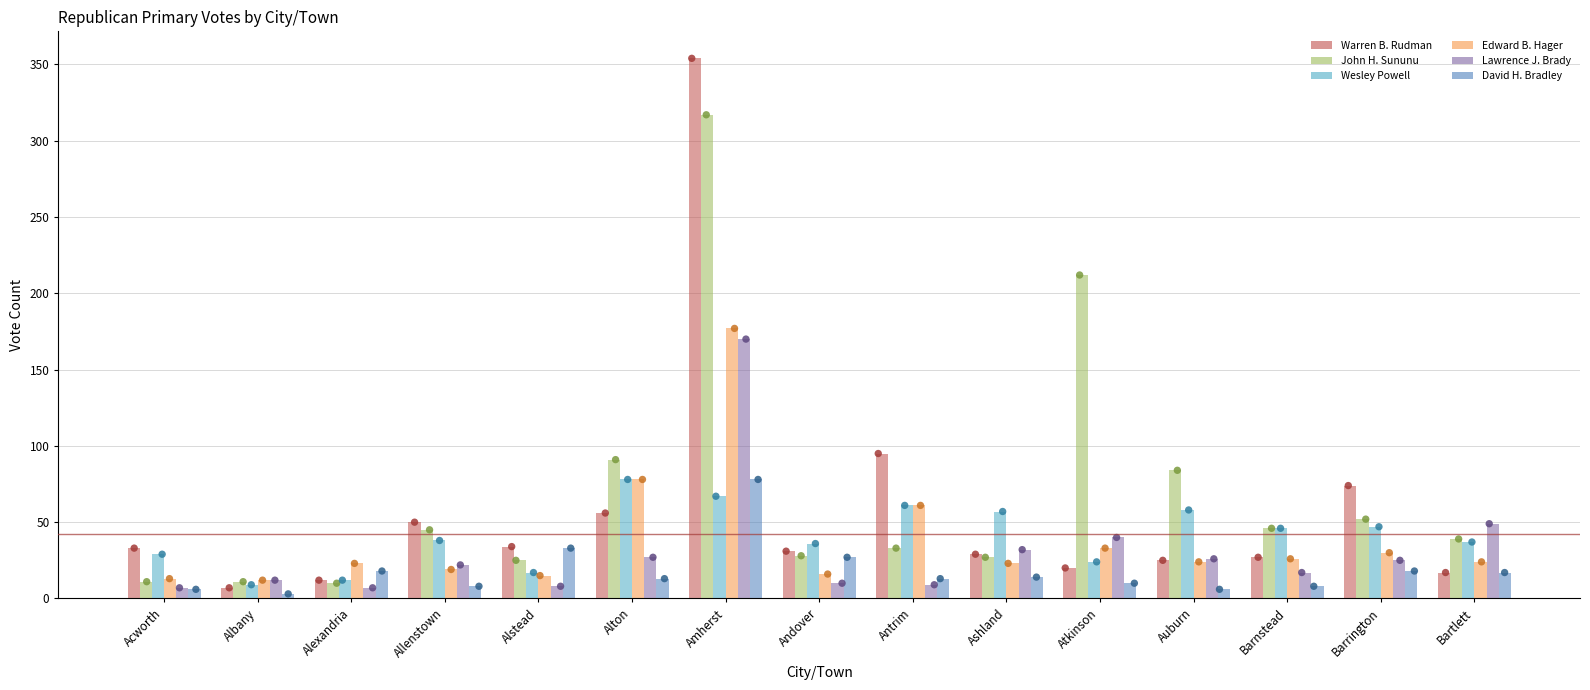

Which series contains the lowest Y value?

David H. Bradley